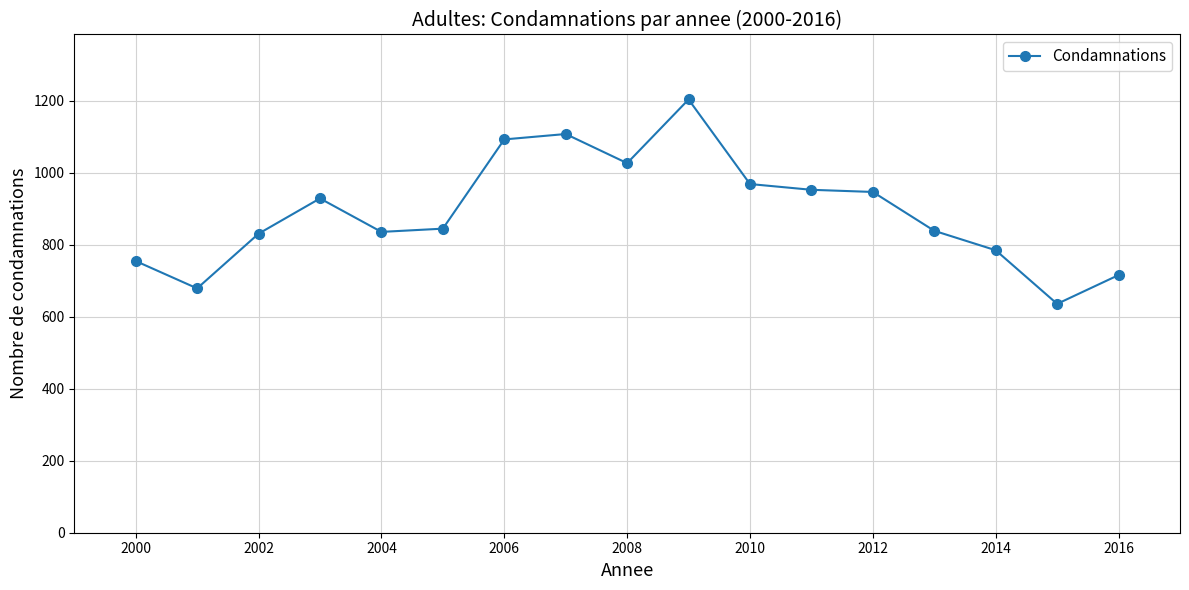

What is the minimum value shown in the chart?

636